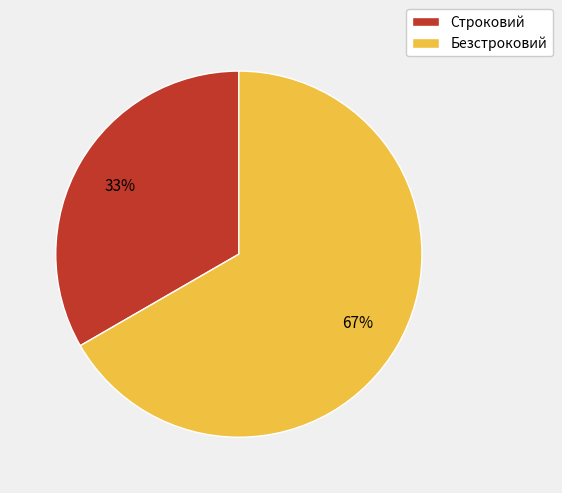

To the nearest percent, what is the average slice percentage?

50%